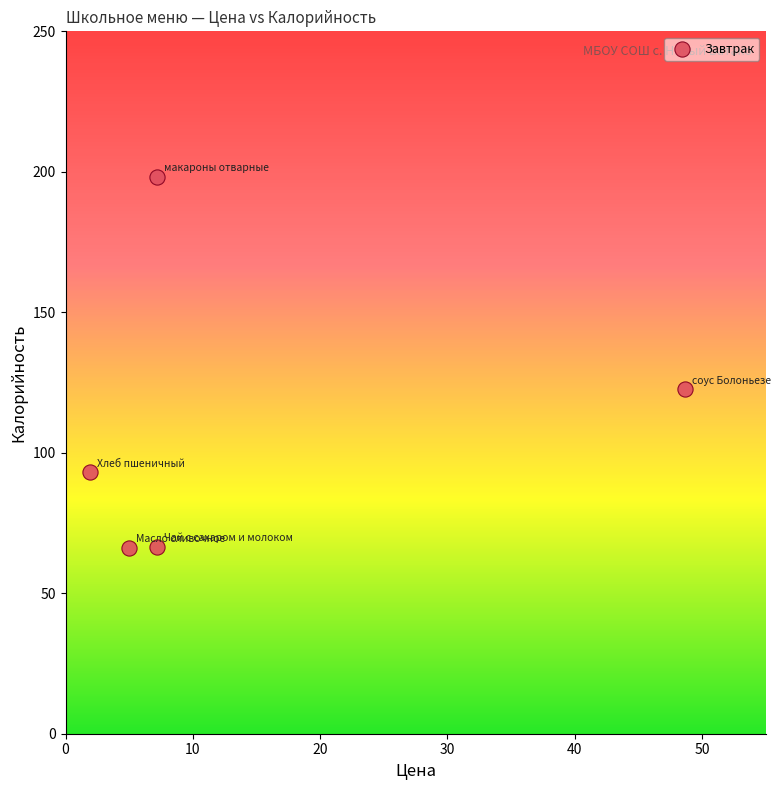

What is the average Y value?

109.3